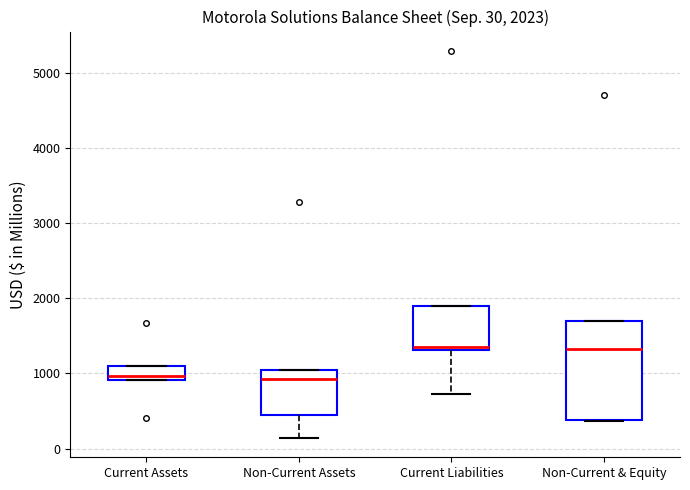

Comparing the boxes themselves (not the whiskers), which one is the tallest?

Non-Current & Equity